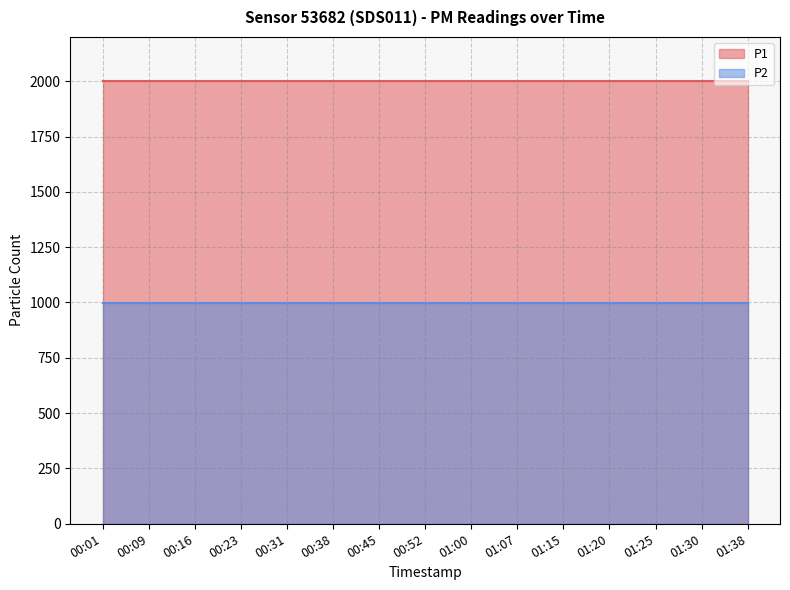

Reading right to left, extract all data points from this chart.

P1: 1999.9	1999.9	1999.9	1999.9	1999.9	1999.9	1999.9	1999.9	1999.9	1999.9	1999.9	1999.9	1999.9	1999.9	1999.9
P2: 999.9	999.9	999.9	999.9	999.9	999.9	999.9	999.9	999.9	999.9	999.9	999.9	999.9	999.9	999.9